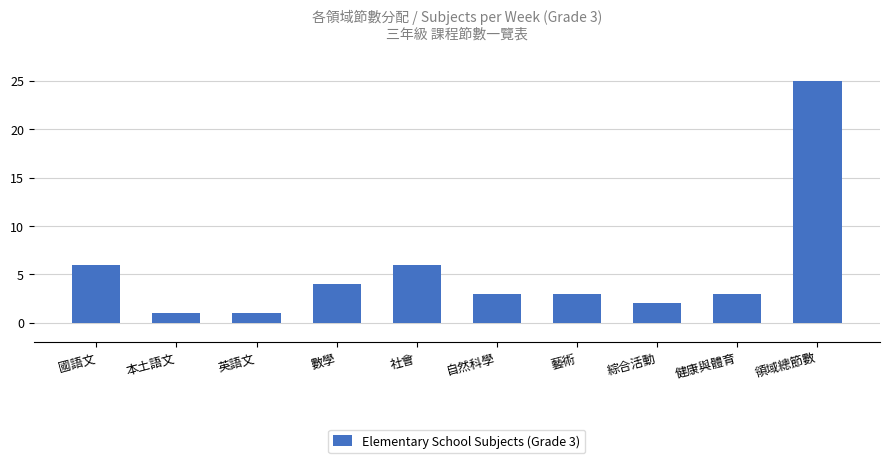

What is the ratio of the value at 藝術 to the value at 自然科學?

1.0